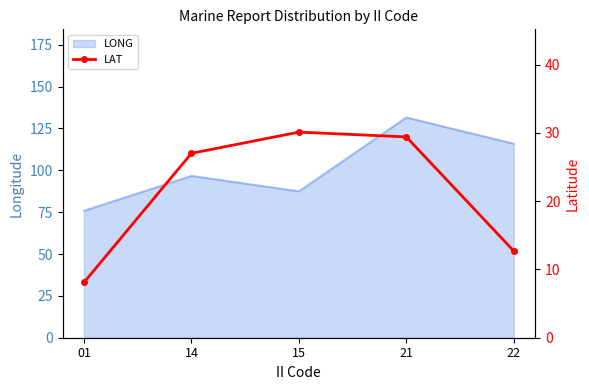

What is the highest value of the LONG series?

131.6